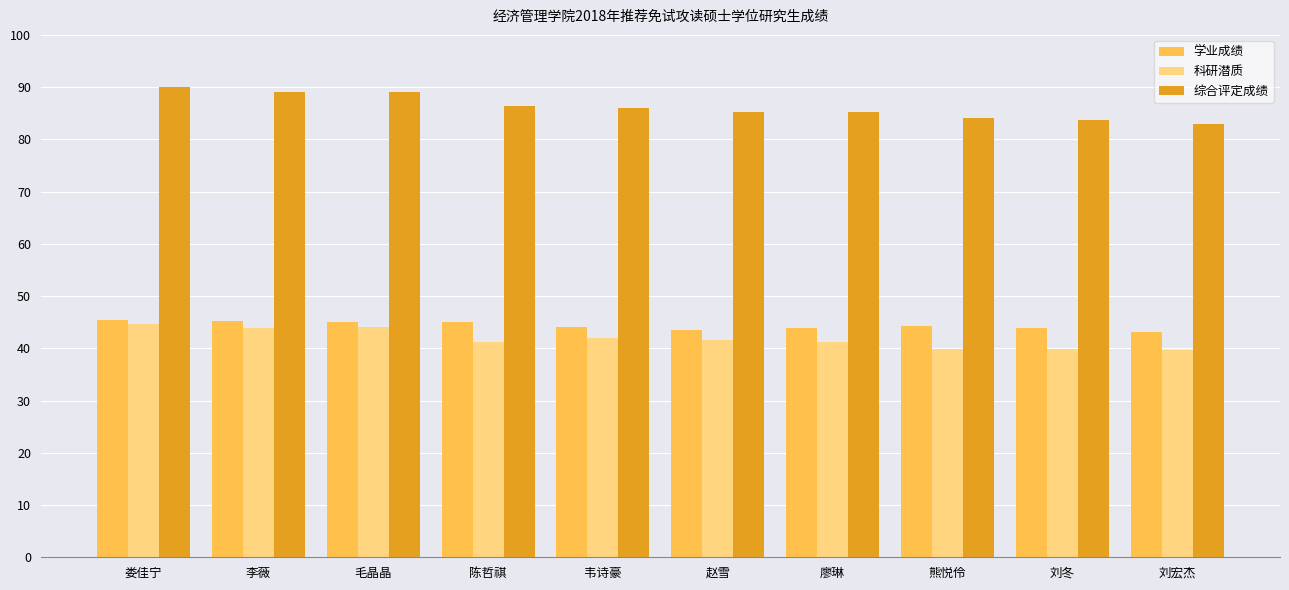

How many categories are shown in the chart?

10